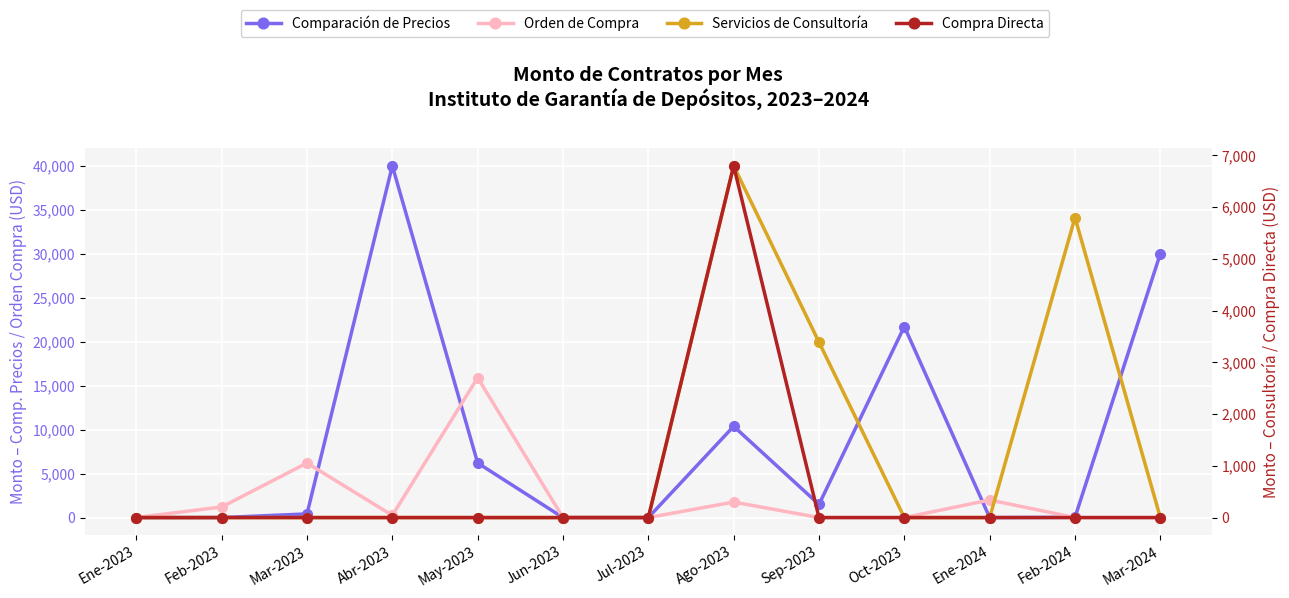

Reading right to left, what are all the values shown in this chart?

Comparación de Precios: 30000.0	27.5	0.0	21718.1	1491.1	10373.7	0.0	0.0	6204.8	39985.0	414.3	0.0	0.0
Orden de Compra: 0.0	0.0	1996.0	0.0	0.0	1762.3	0.0	0.0	15900.0	247.5	6204.8	1203.5	0.0
Servicios de Consultoría: 0.0	5800.0	0.0	0.0	3390.0	6800.0	0.0	0.0	0.0	0.0	0.0	0.0	0.0
Compra Directa: 0.0	0.0	0.0	0.0	0.0	6800.0	0.0	0.0	0.0	0.0	0.0	0.0	0.0